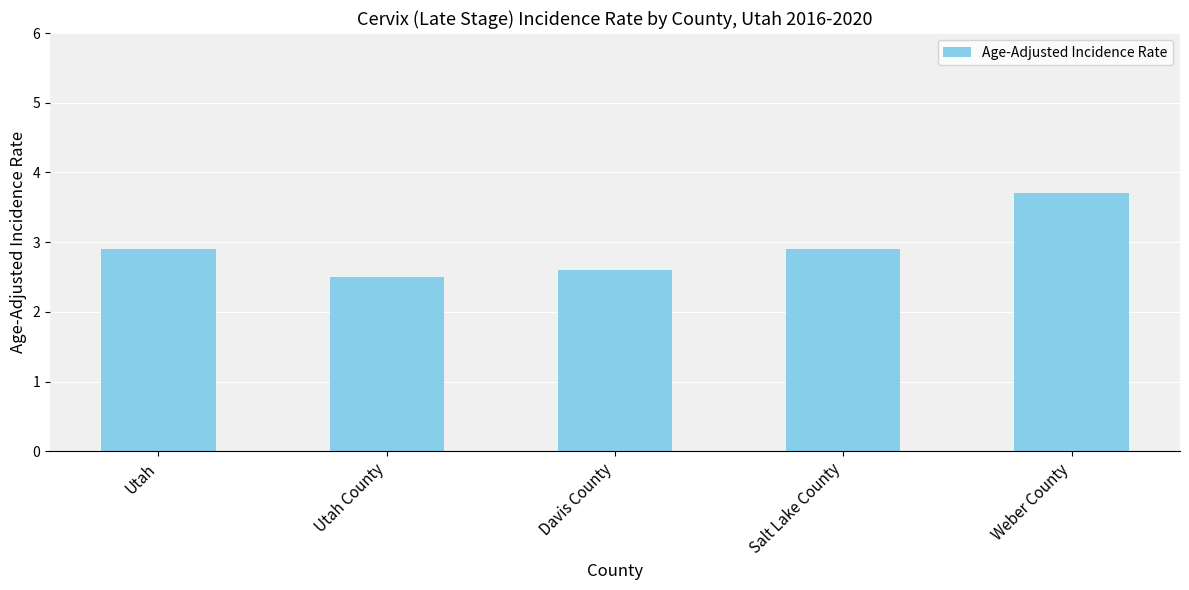

What is the change in value from Davis County to Salt Lake County?

+0.3